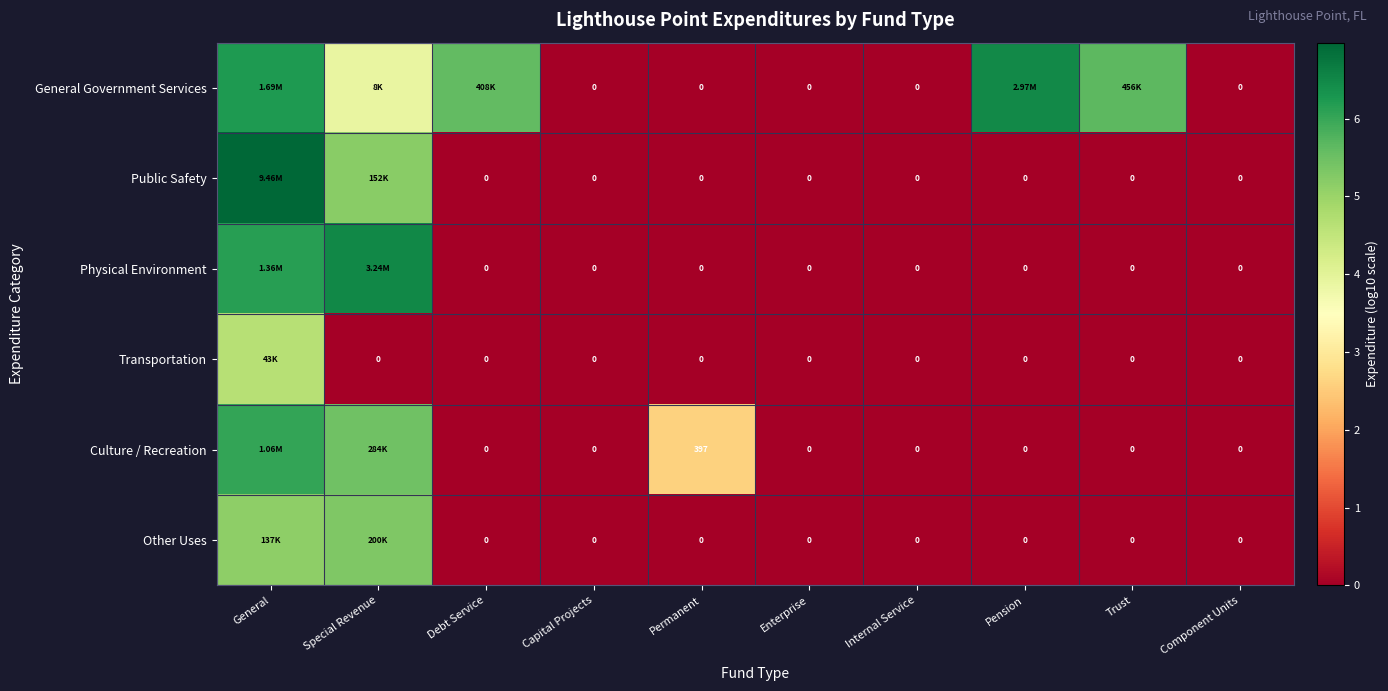

At which label does Other Uses reach its peak?

Special Revenue